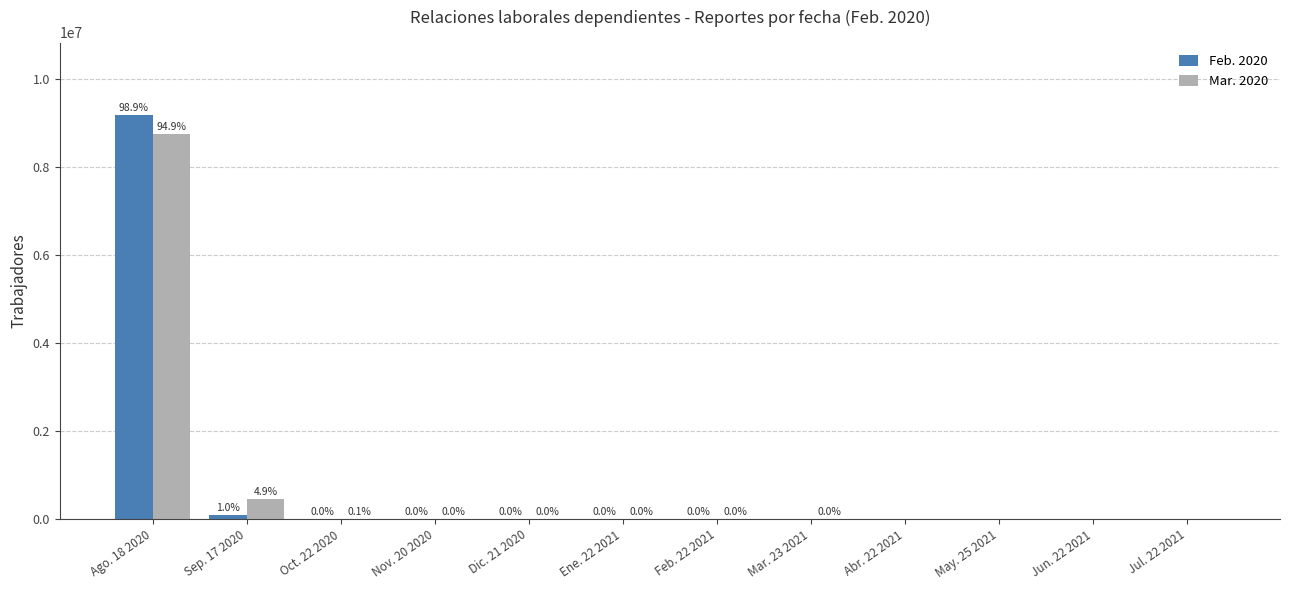

What is the sum of the Mar. 2020 values at Ago. 18 2020 and Oct. 22 2020?

8742492